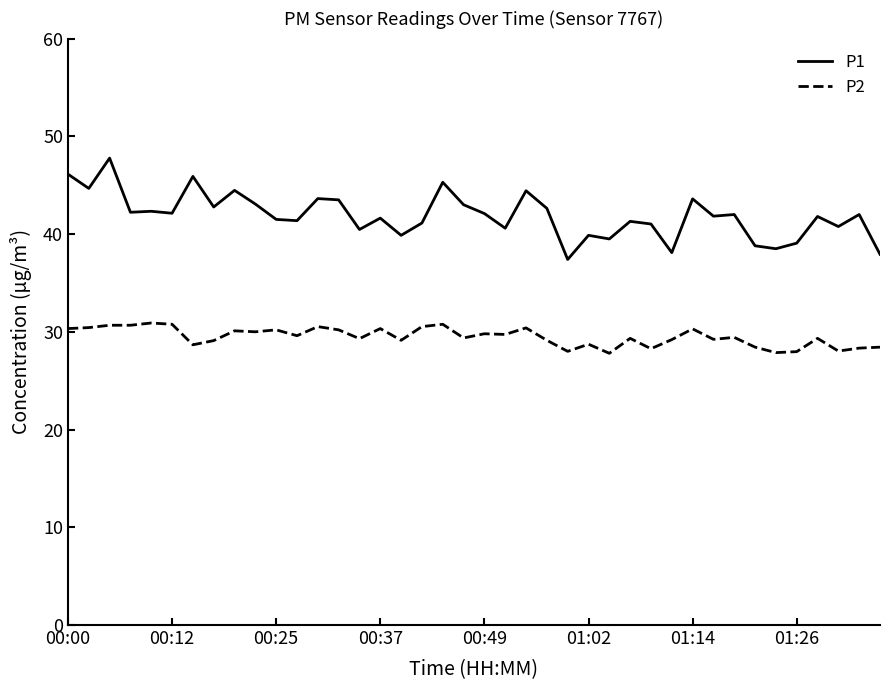

How many distinct data groups are displayed?

2